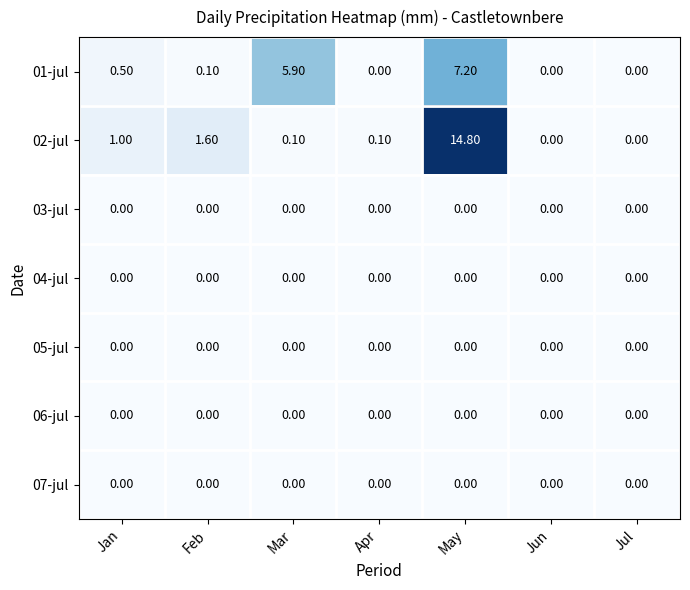

What is the difference between the 02-jul values at Feb and Jan?

0.6